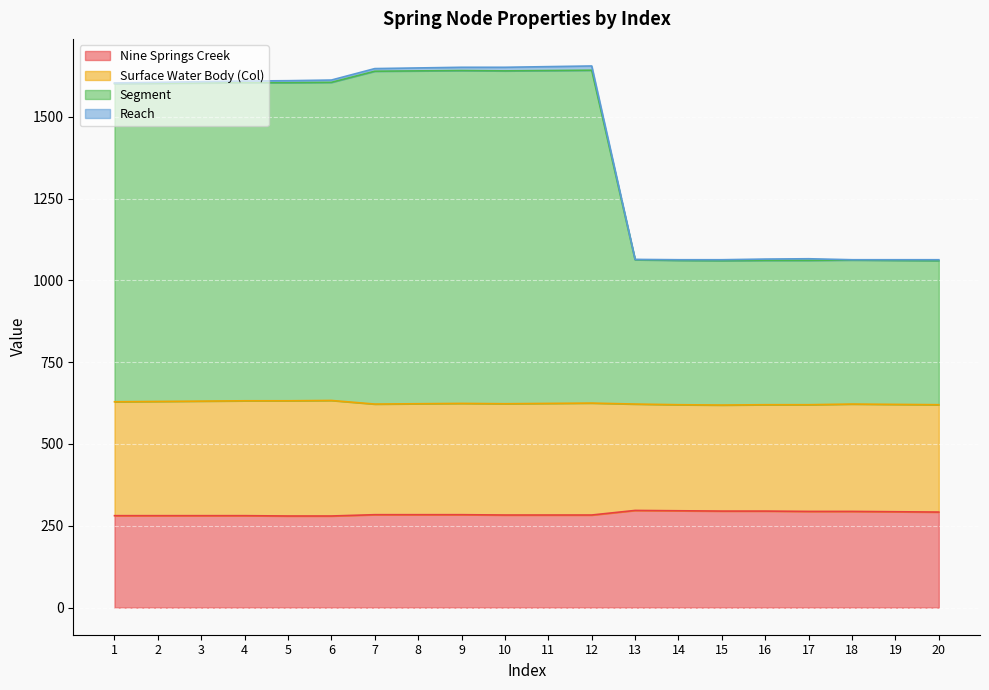

Between 11 and 17, which is larger?

17